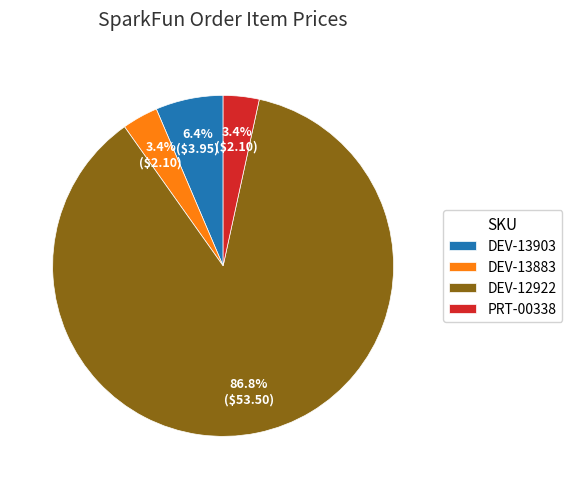

Between DEV-13903 and PRT-00338, which is larger?

DEV-13903